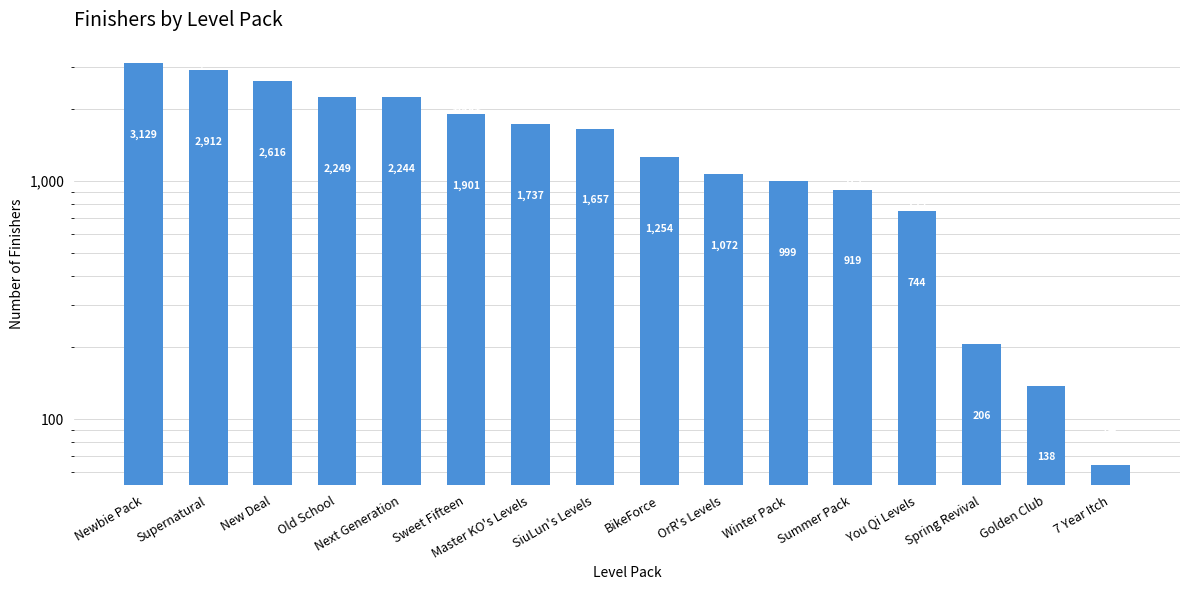

Reading right to left, what are all the values shown in this chart?

7 Year Itch=64	Golden Club=138	Spring Revival=206	You Qi Levels=744	Summer Pack=919	Winter Pack=999	OrR's Levels=1072	BikeForce=1254	SiuLun's Levels=1657	Master KO's Levels=1737	Sweet Fifteen=1901	Next Generation=2244	Old School=2249	New Deal=2616	Supernatural=2912	Newbie Pack=3129